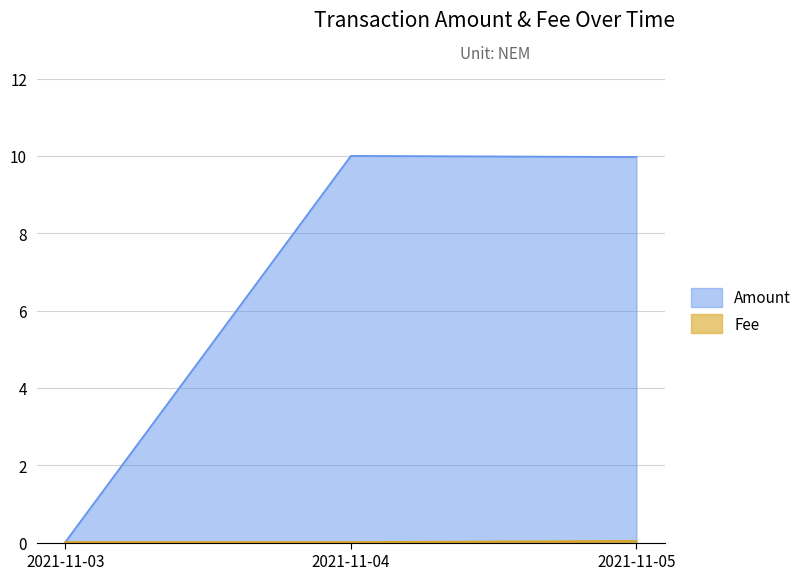

What is the difference between the maximum and minimum values in the Amount series?

10.0